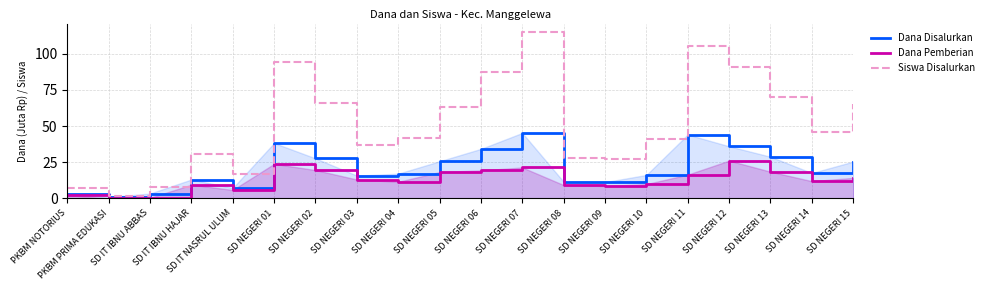

List the series in order of their peak value, highest first.

Siswa Disalurkan, Dana Disalurkan, Dana Pemberian